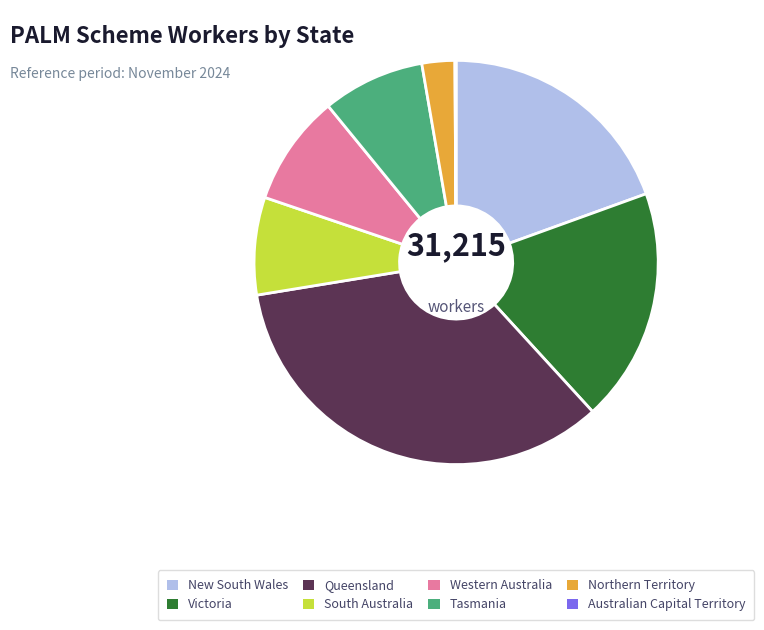

Is it true that South Australia is 14% of the pie?

False